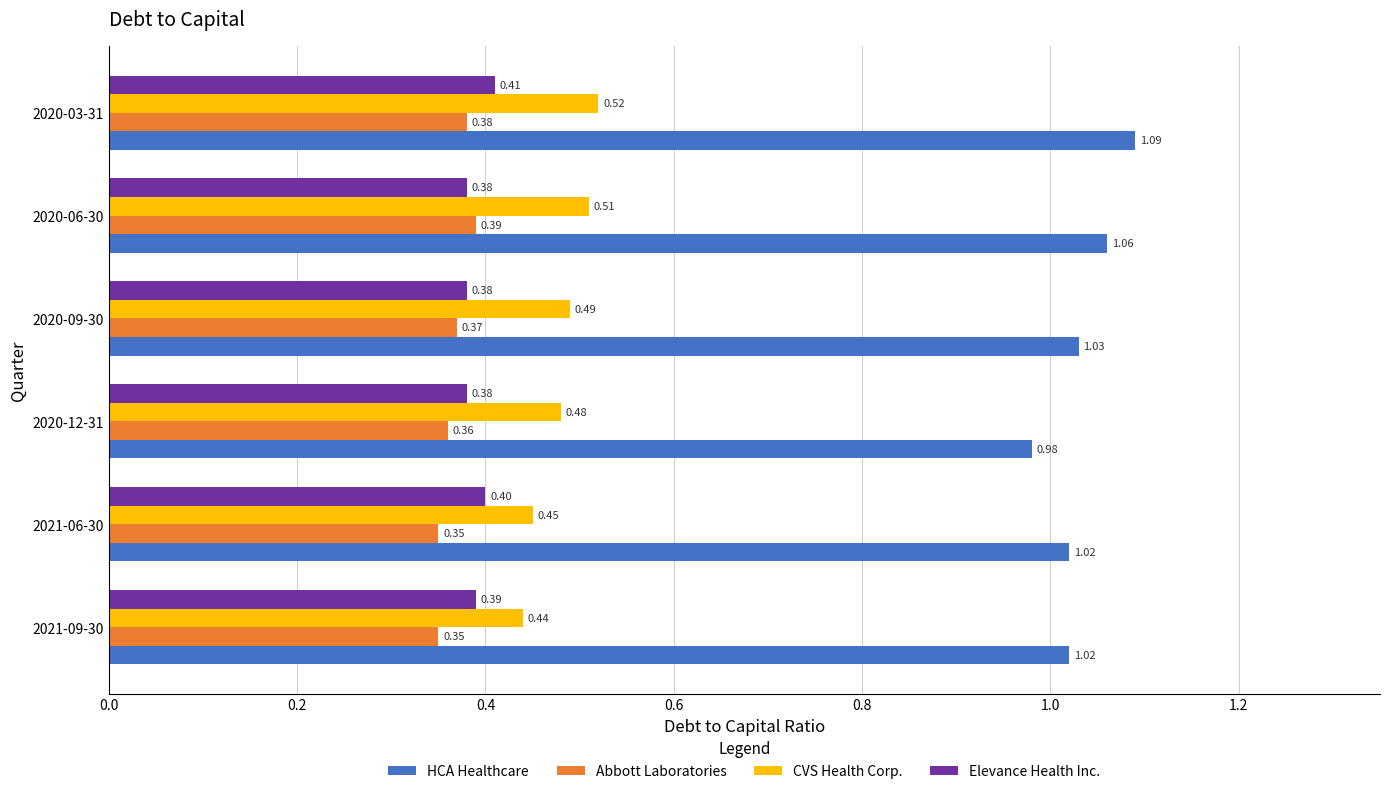

What is the total value across all series at 2020-06-30?

2.3